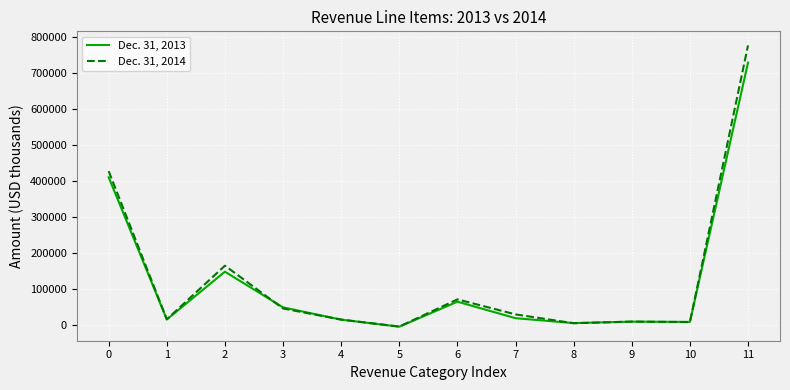

Which category has the lowest value in the Dec. 31, 2013 series?

5